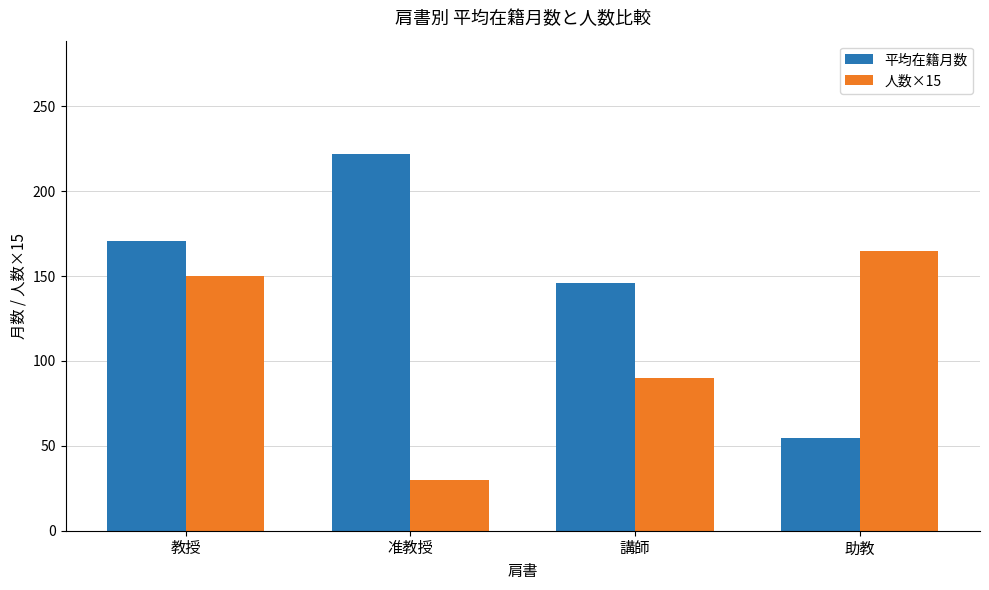

How many data points in 平均在籍月数 are less than 170?

2